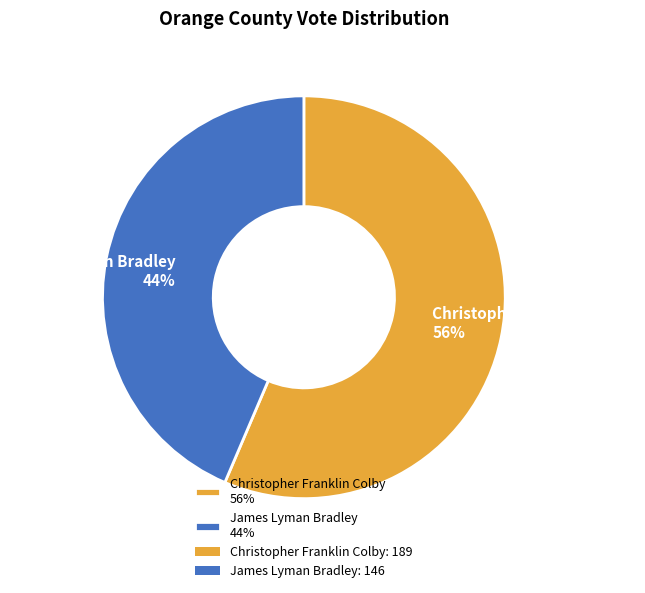

To the nearest percent, what percentage of the pie is James Lyman Bradley?

44%